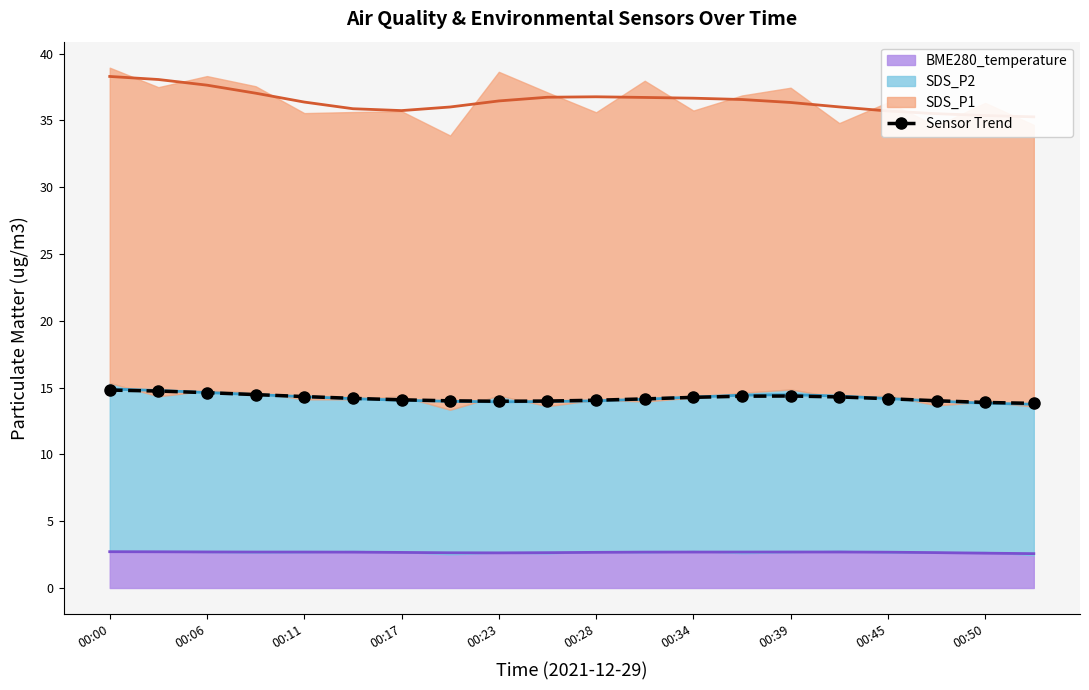

The Sensor Trend series shows 22.7 at 00:06. True or false?

False